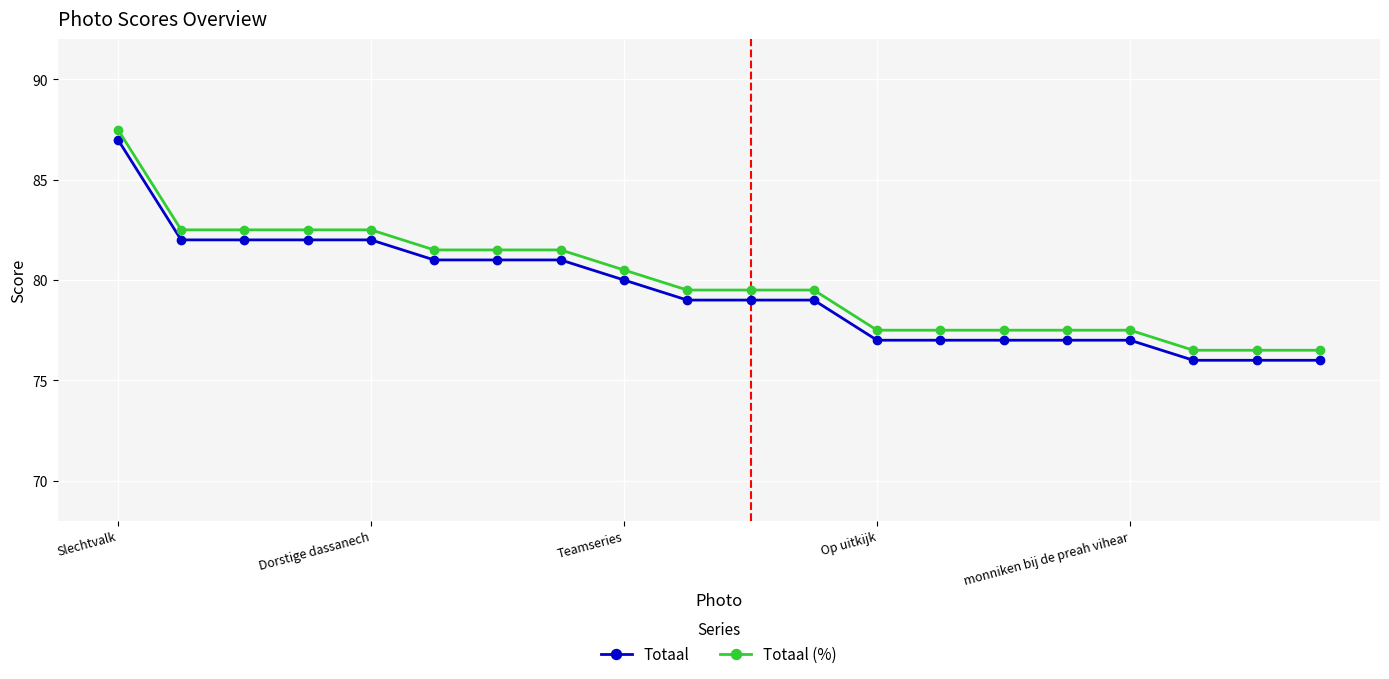

Rank the series by their average value, from highest to lowest.

Totaal (%), Totaal